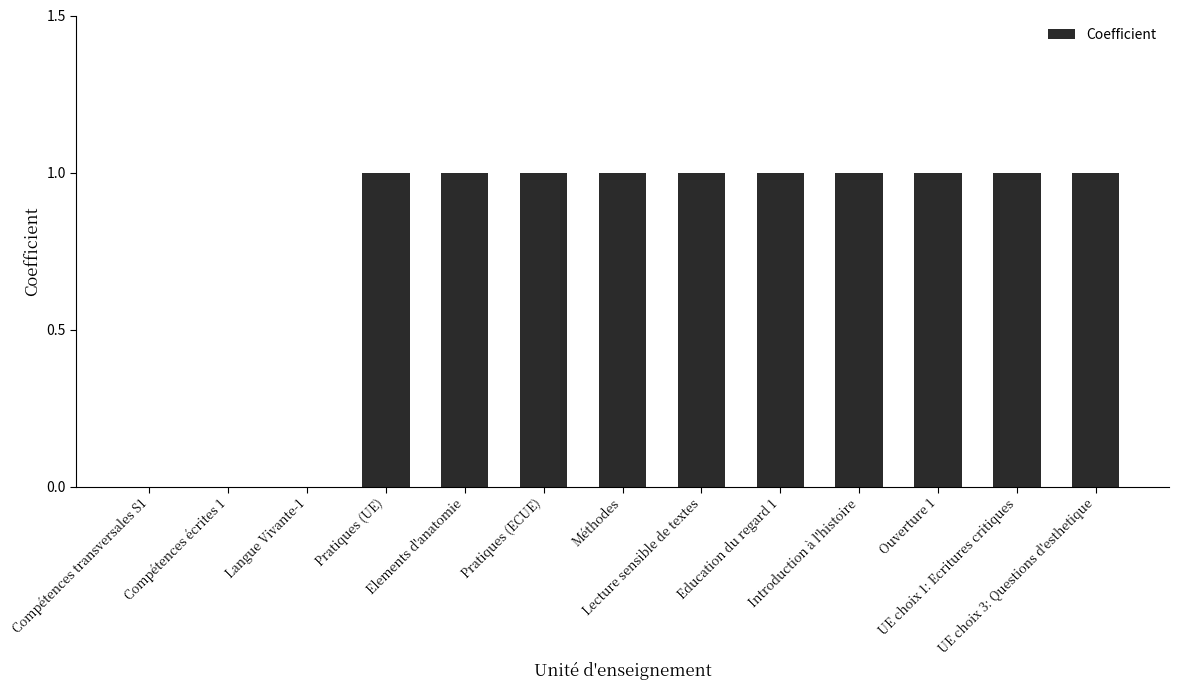

Are the bars horizontal?

No